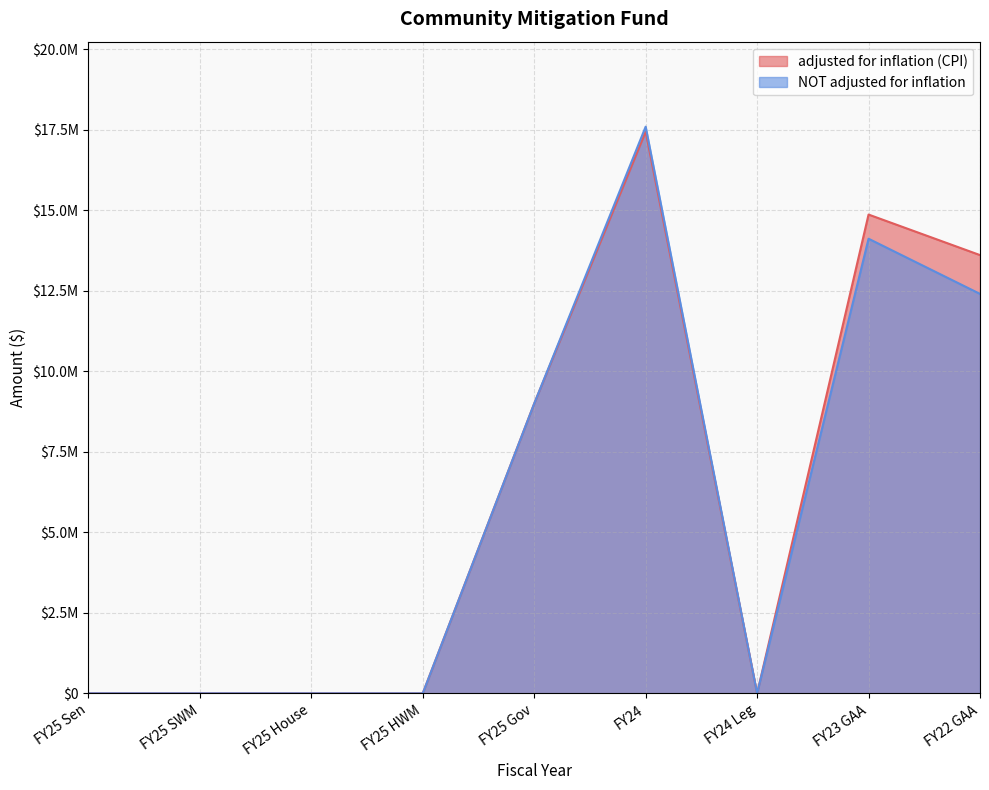

What is the label of the 6th point from the right?

FY25 HWM